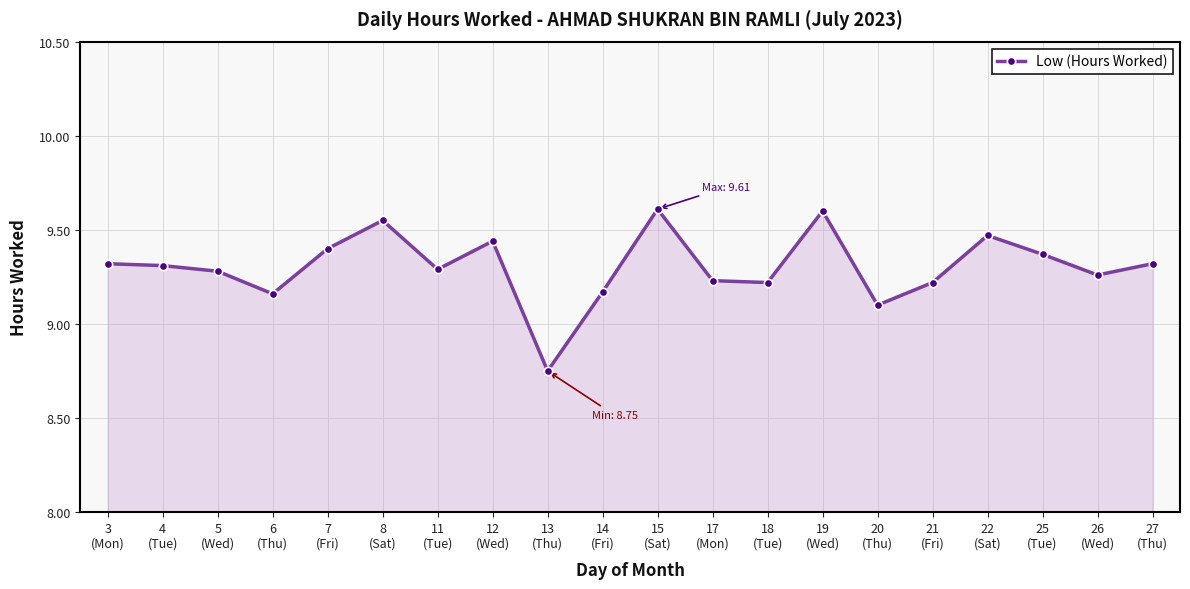

True or false: the data has more than 0 interior local peaks.

True